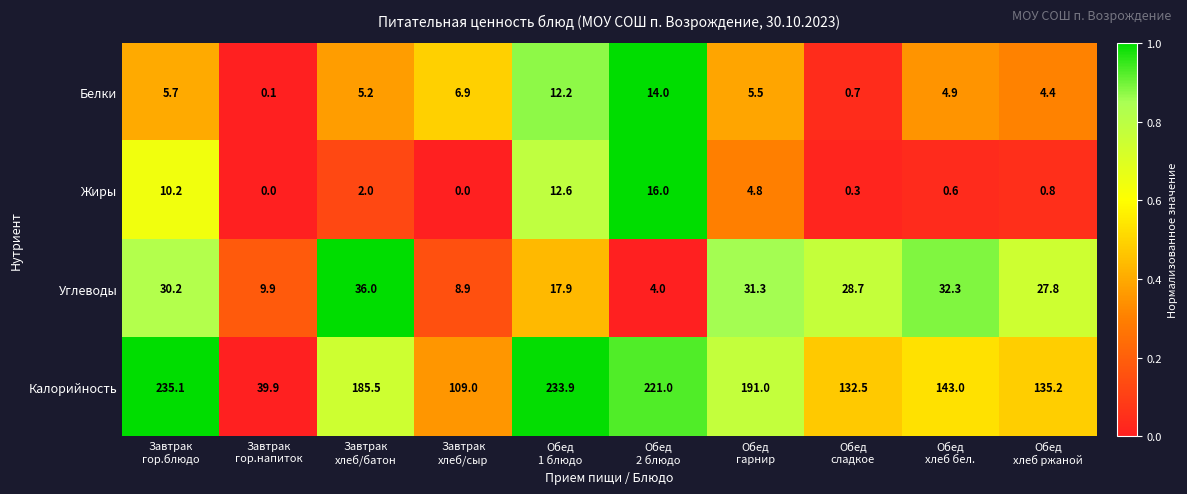

What is the greatest value displayed?

235.1